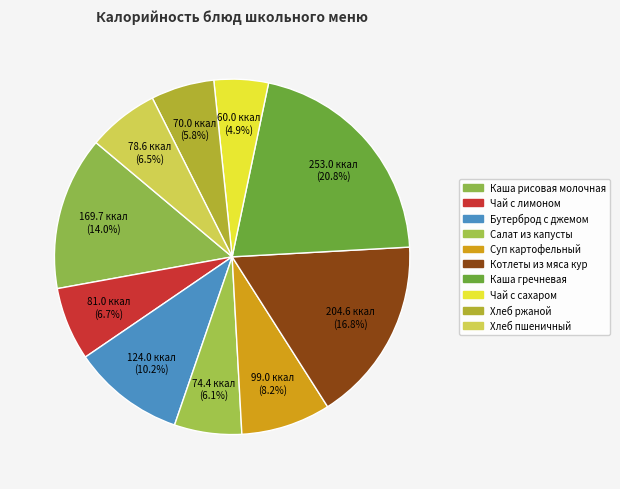

To the nearest percent, what percentage of the pie is Бутерброд с джемом?

10%